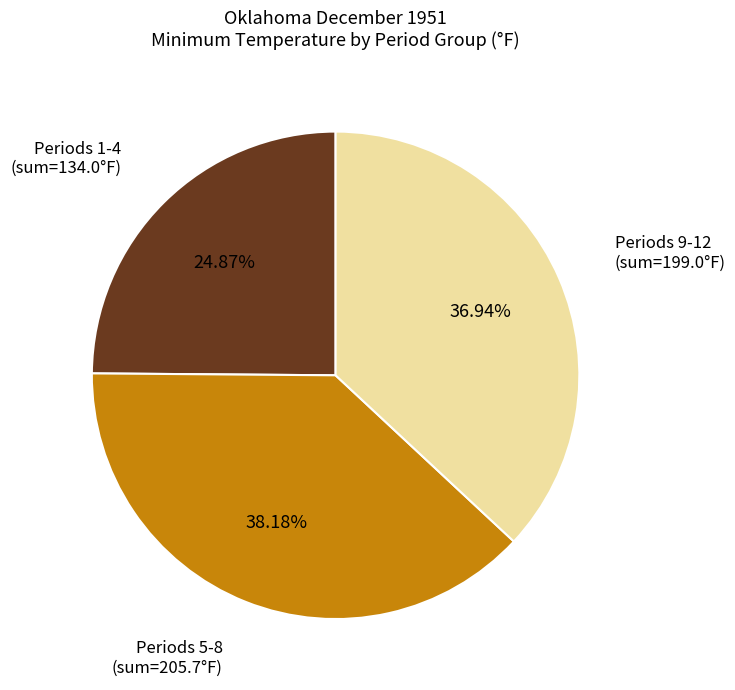

Which category has the smallest portion of the pie?

Periods 1-4 (sum=134.0°F)